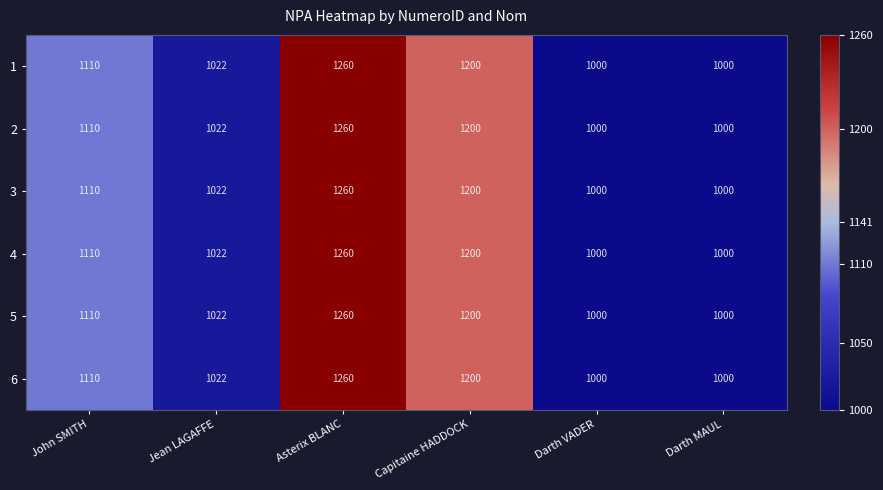

At which label is 5 closest to 1130?

John SMITH